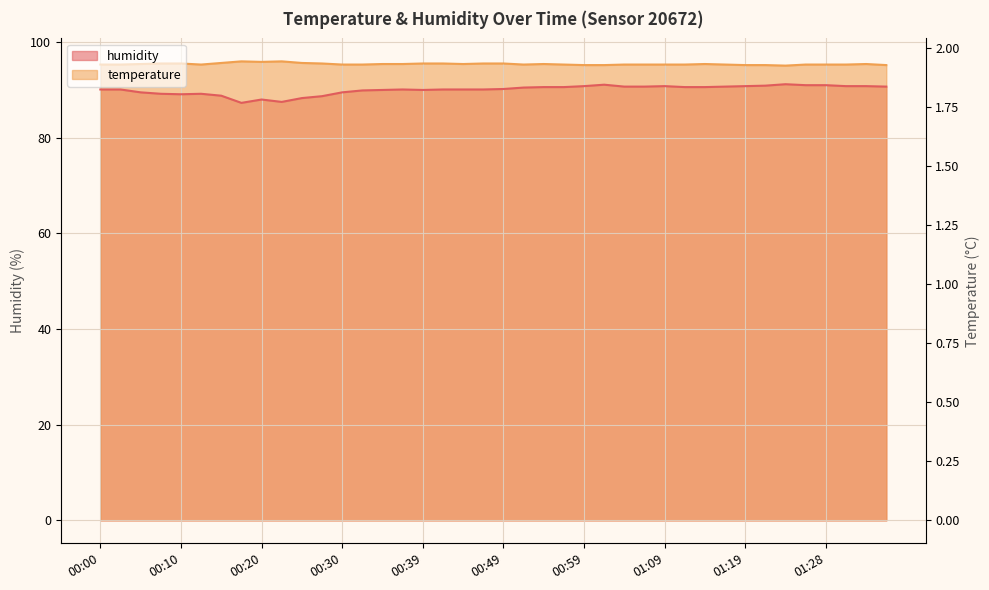

How many lines are shown in the chart?

2